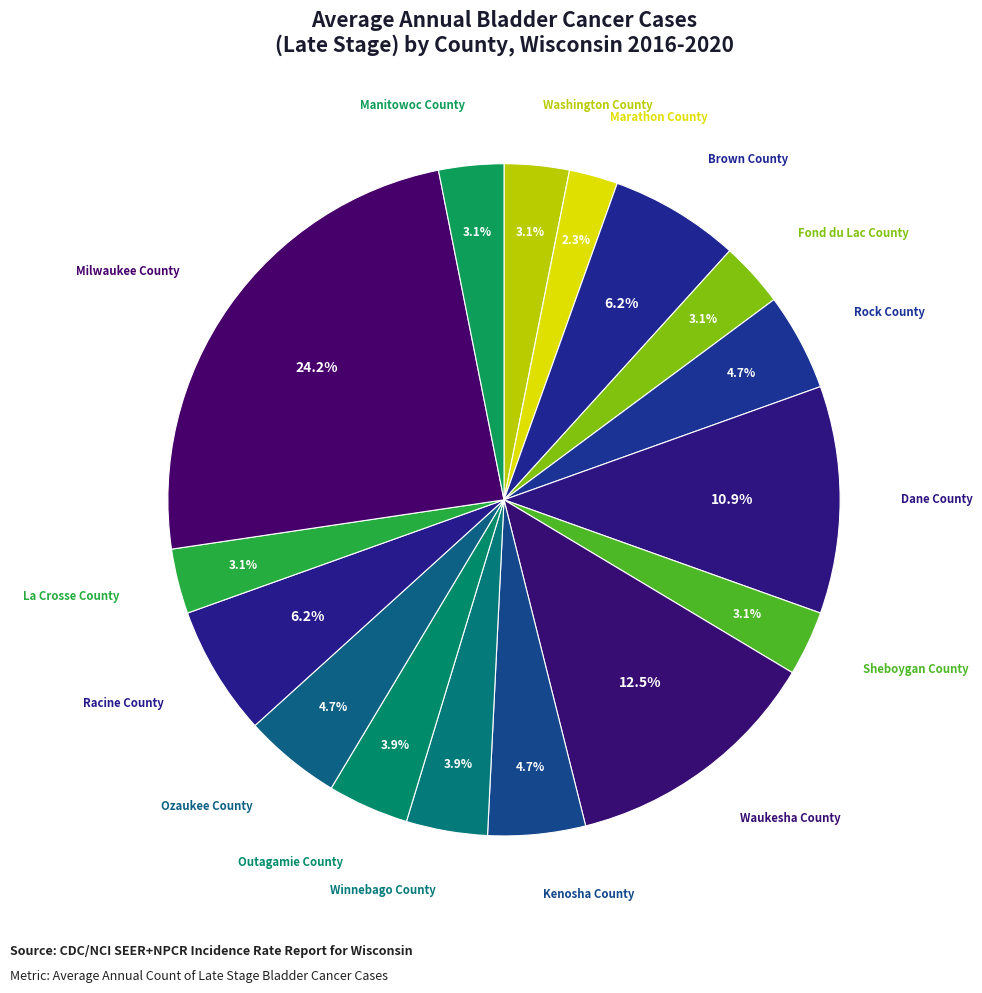

What portion of the pie excludes Outagamie County?

96.1%